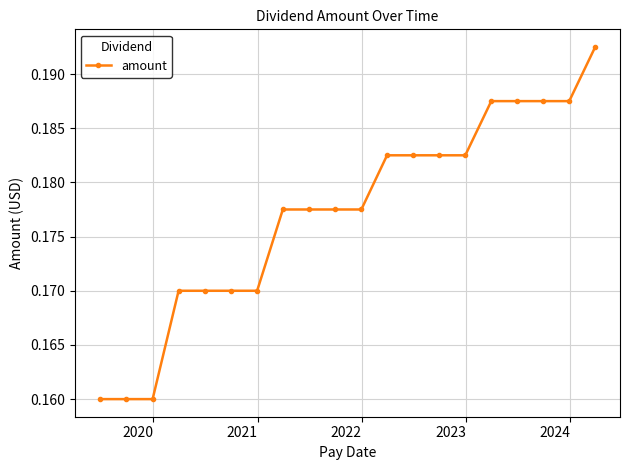

How many values are between 0 and 1?

20